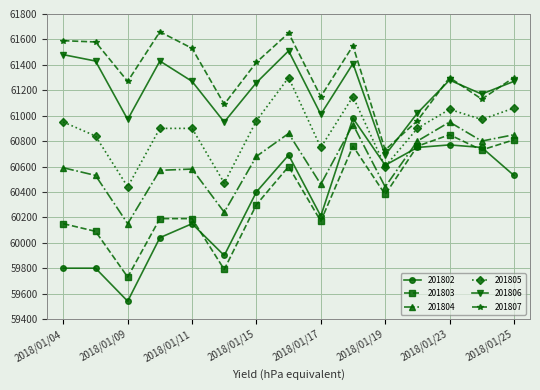

True or false: 201805 and 201806 intersect in this chart.

False